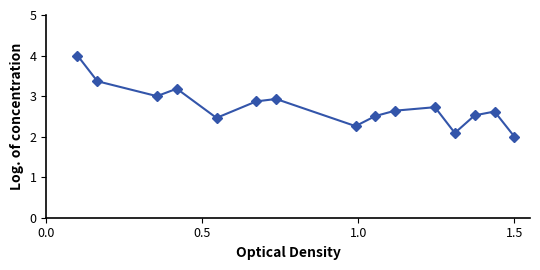

Is this an area chart (filled region under the line)?

No